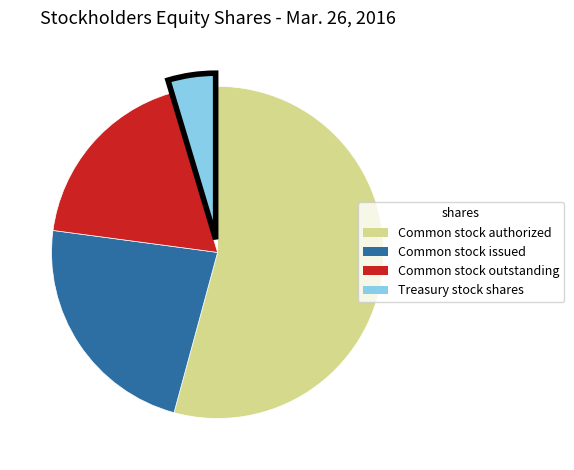

Is there a majority slice in this chart?

Yes